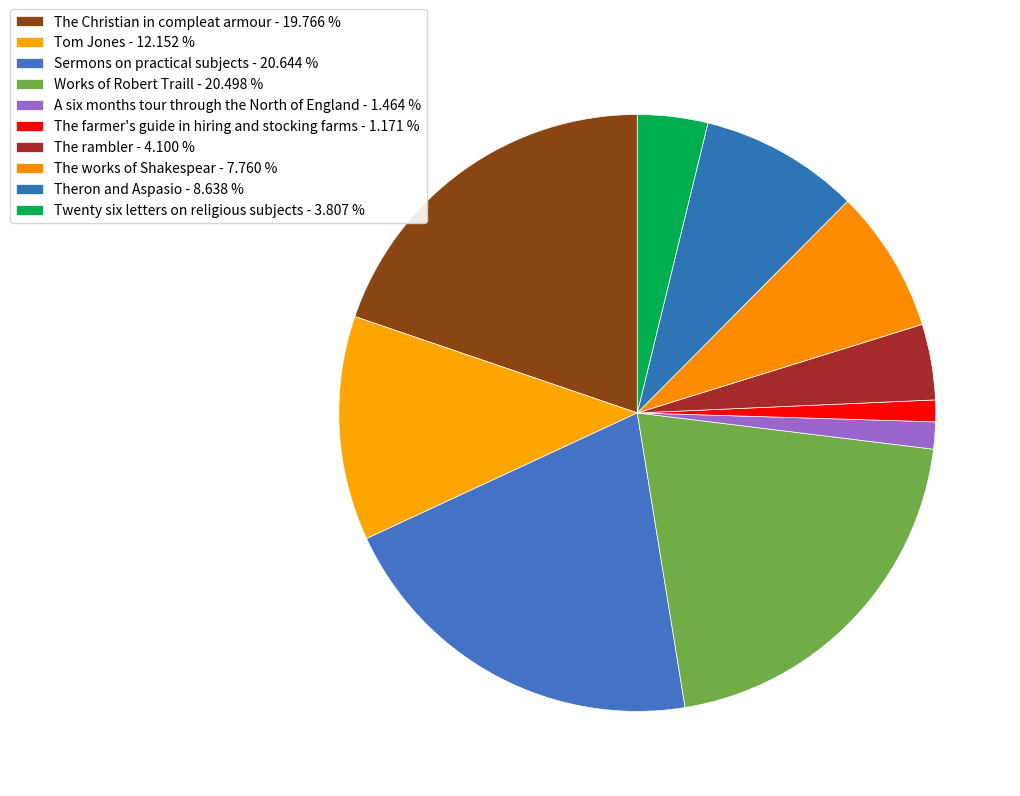

Rank the categories by value from lowest to highest.

The farmer's guide in hiring and stocking farms, A six months tour through the North of England, Twenty six letters on religious subjects, The rambler, The works of Shakespear, Theron and Aspasio, Tom Jones, The Christian in compleat armour, Works of Robert Traill, Sermons on practical subjects